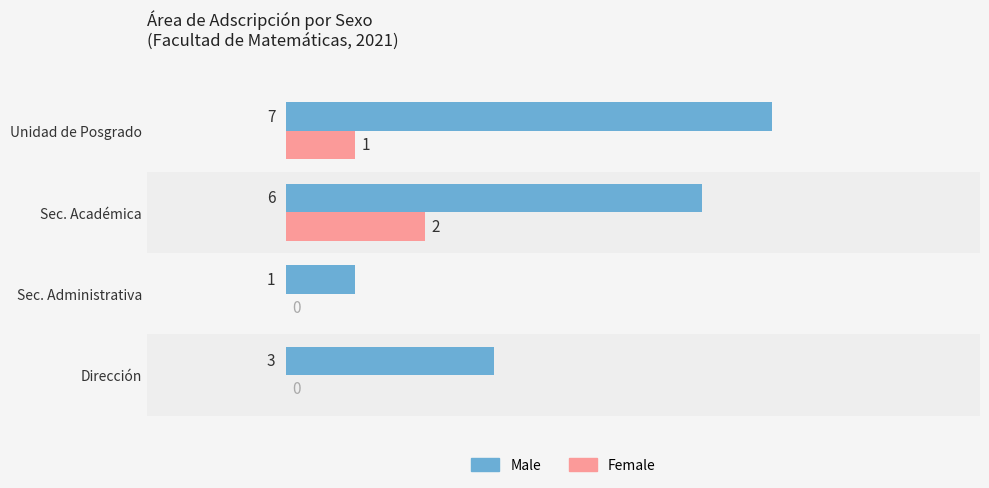

What value does the Male series have at Dirección?

3